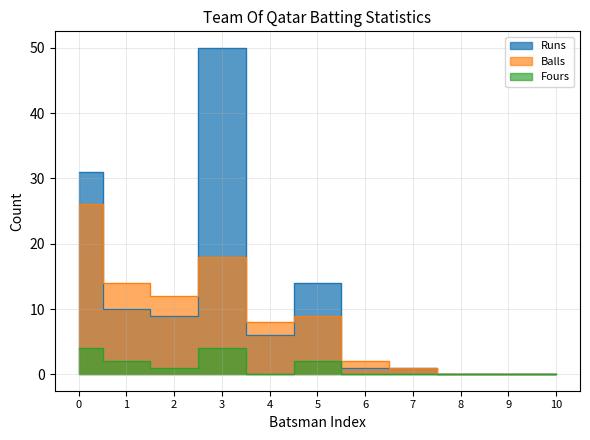

How many interior local valleys does the Fours series have?

2